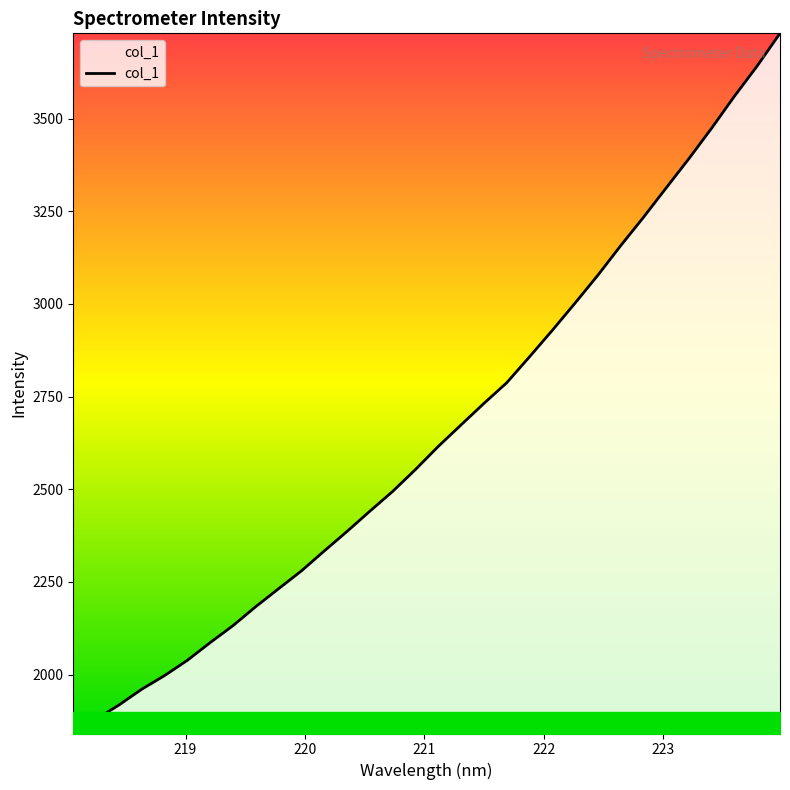

What is the maximum value shown in the chart?

3730.2